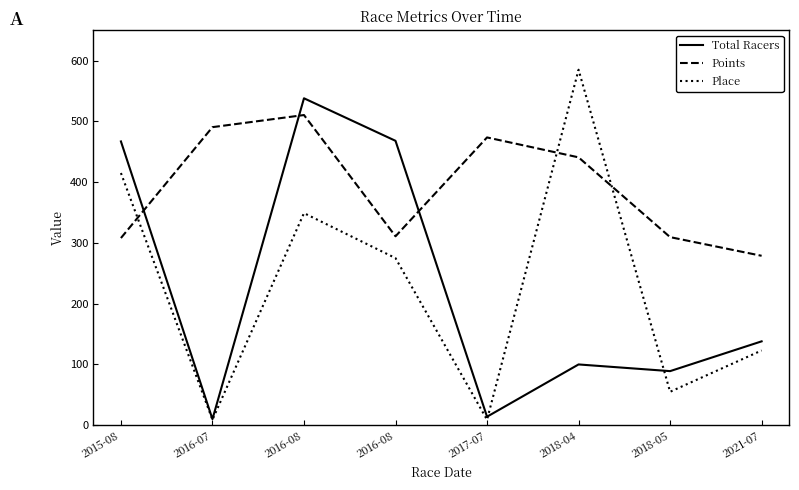

At which label does Points first exceed 440?

2016-07